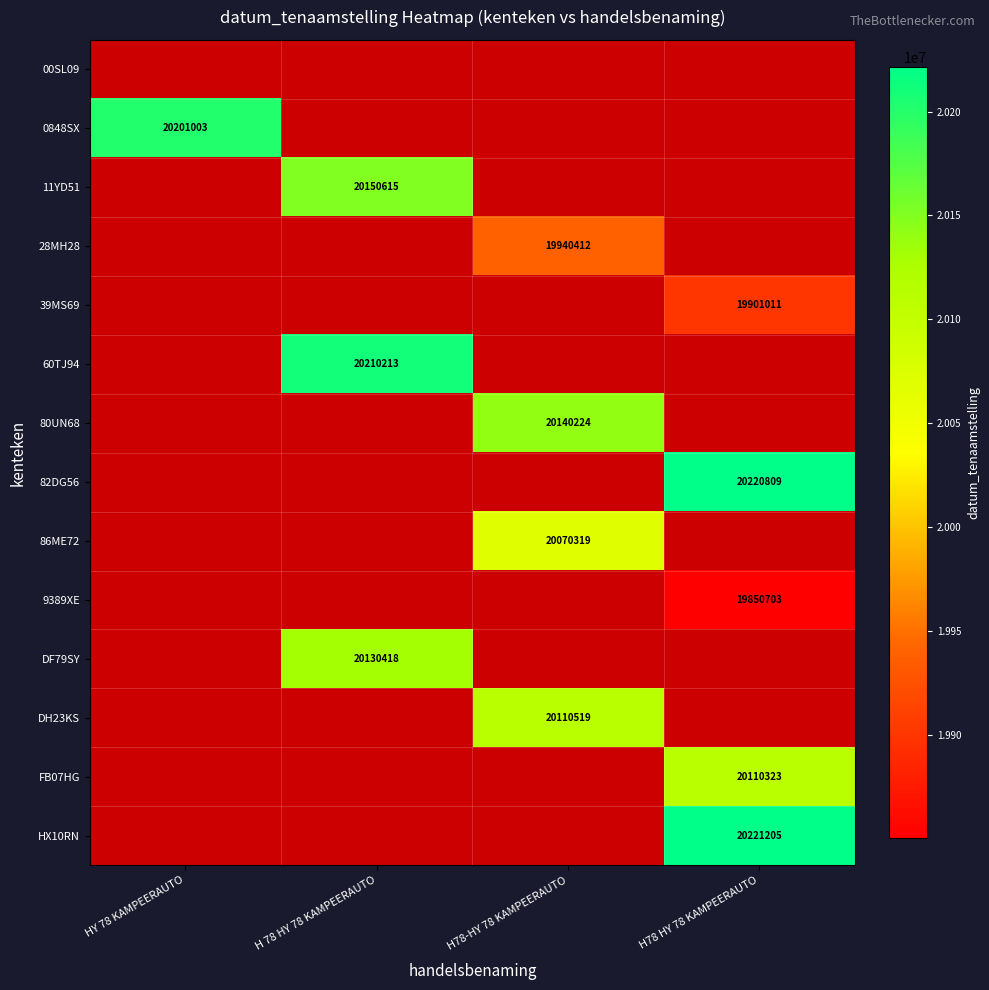

The 86ME72 series shows 7515861 at H78-HY 78 KAMPEERAUTO. True or false?

False